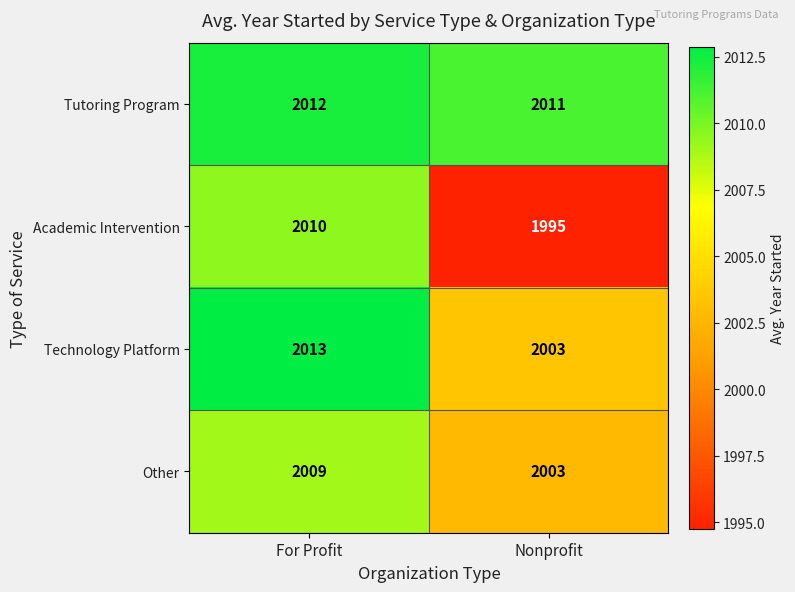

Reading left to right, transcribe all the data shown in this chart.

Tutoring Program: For Profit=2012	Nonprofit=2011
Academic Intervention: For Profit=2010	Nonprofit=1995
Technology Platform: For Profit=2013	Nonprofit=2003
Other: For Profit=2009	Nonprofit=2003